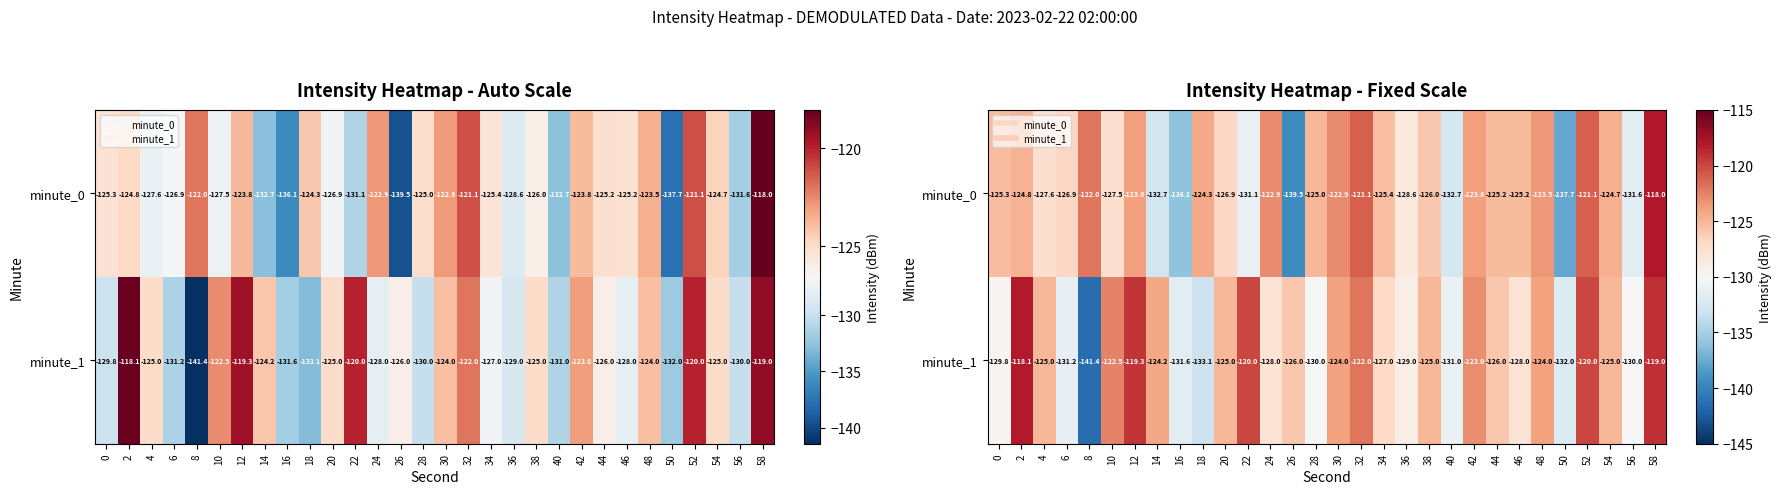

At 8, list the series in order from largest to smallest.

minute_0, minute_1